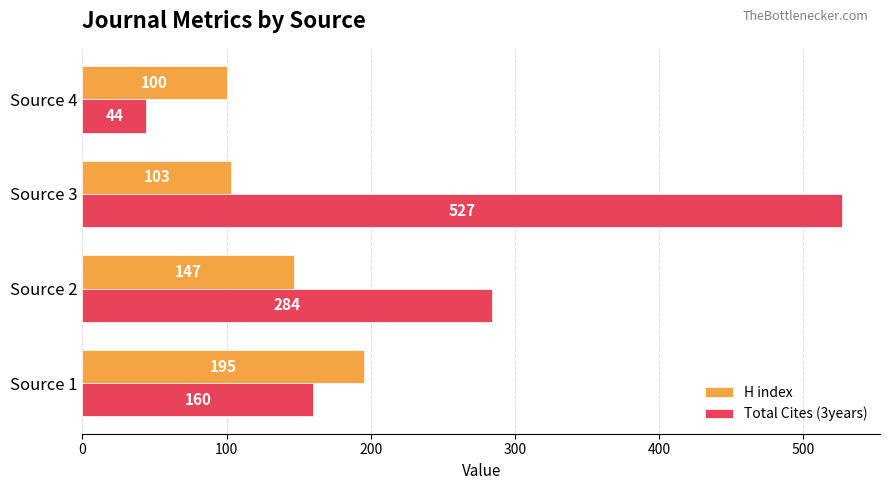

How many data points in Total Cites (3years) are less than 284?

2